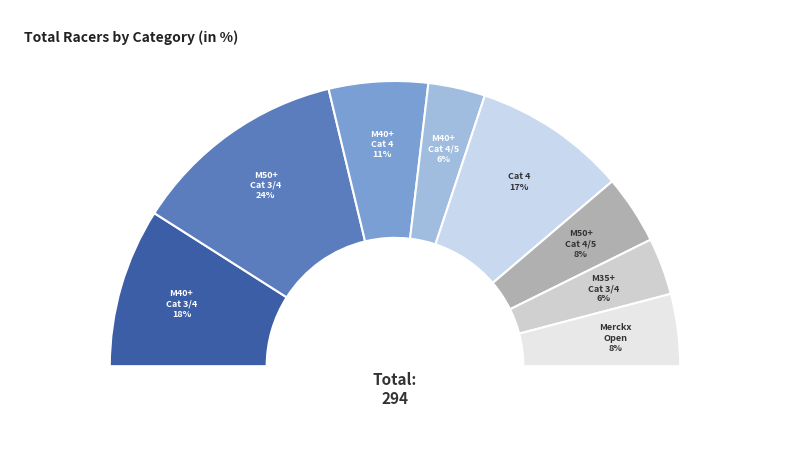

True or false: Men Cat 4 accounts for 17% of the total.

True